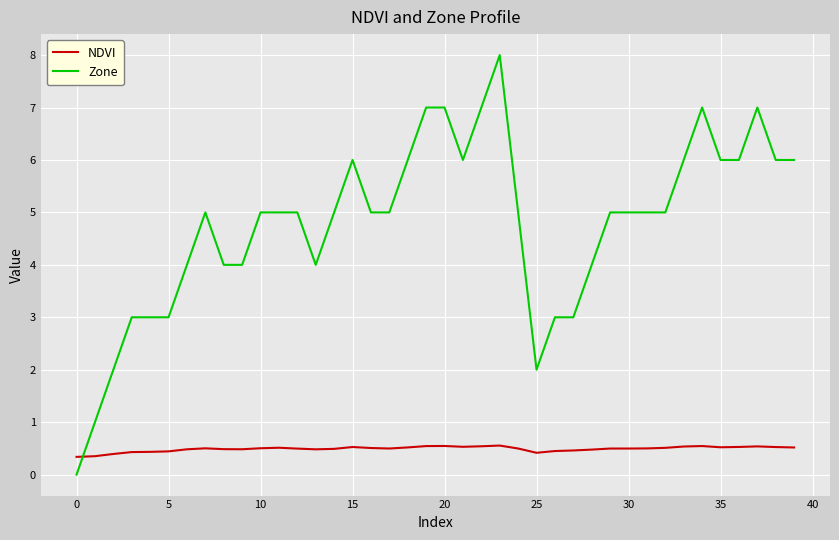

What is the greatest value displayed?

8.0